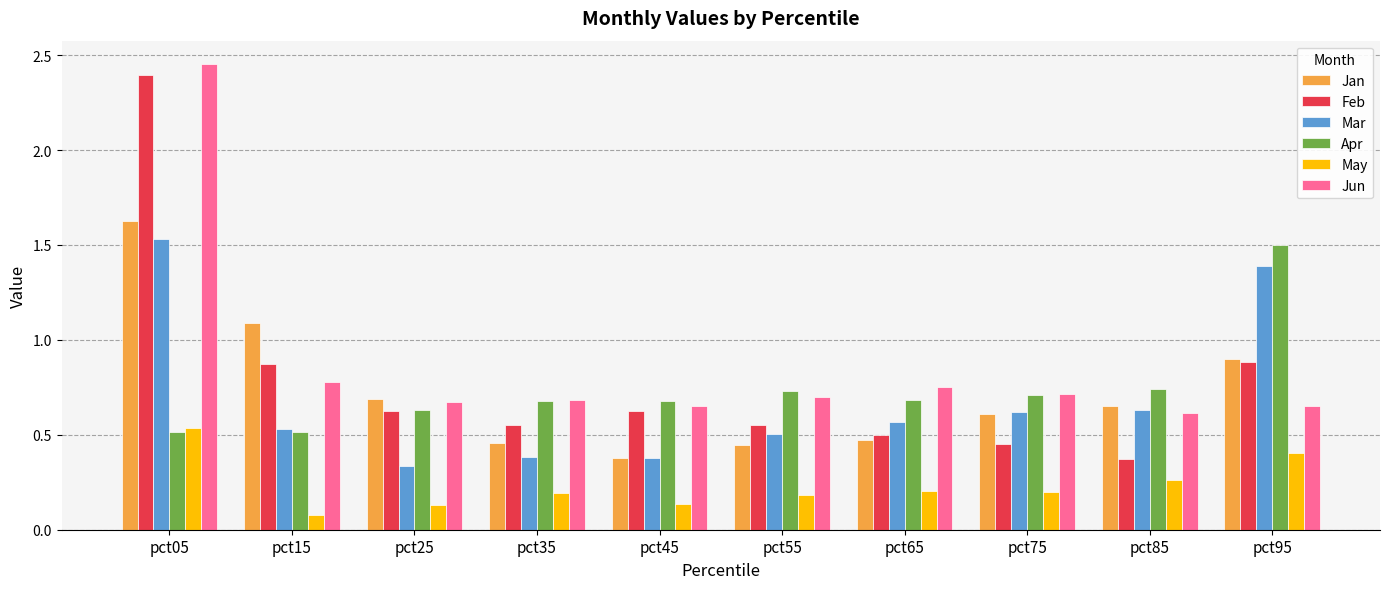

The value of Apr at pct05 is 0.5. True or false?

True